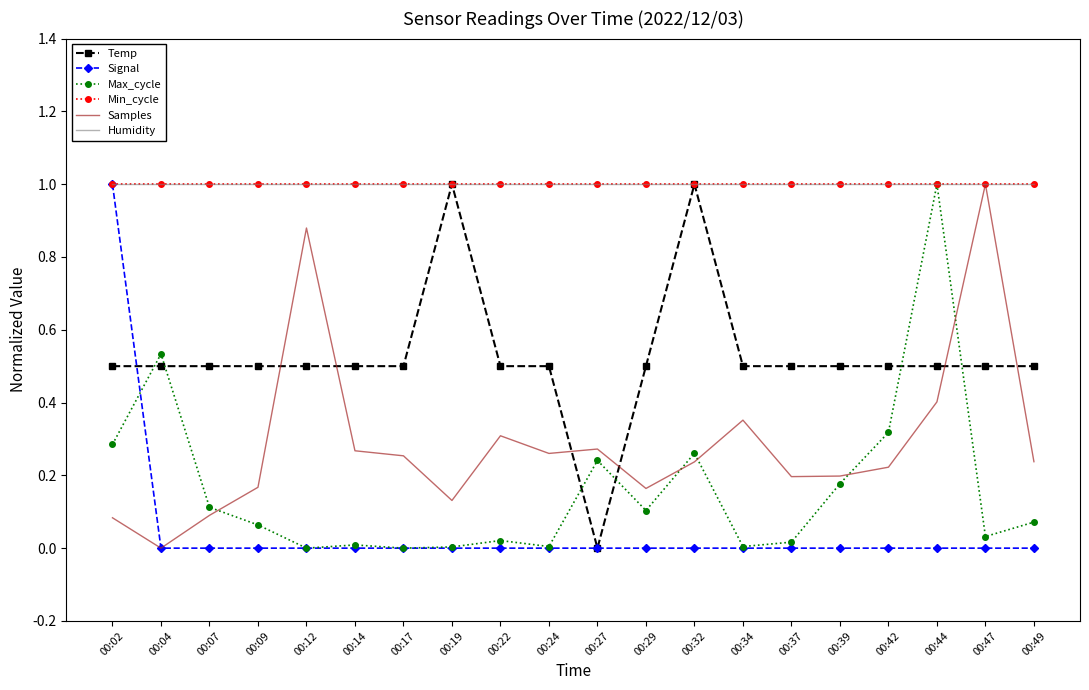

After their last crossing, which series has the higher values: Humidity or Samples?

Humidity